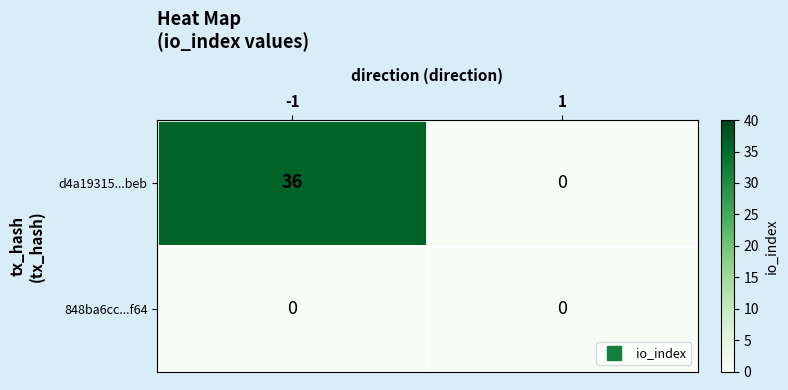

Read the d4a19315...beb value at -1, to the nearest 5.

35